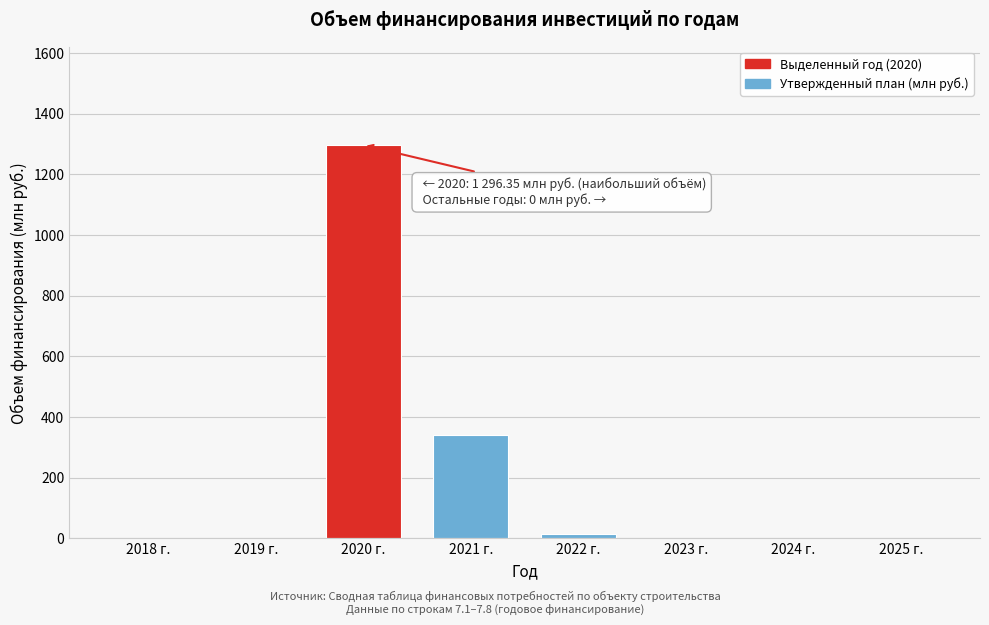

Reading left to right, extract all data points from this chart.

2018 г.=0.0	2019 г.=0.0	2020 г.=1296.4	2021 г.=340.4	2022 г.=16.3	2023 г.=0.0	2024 г.=0.0	2025 г.=0.0